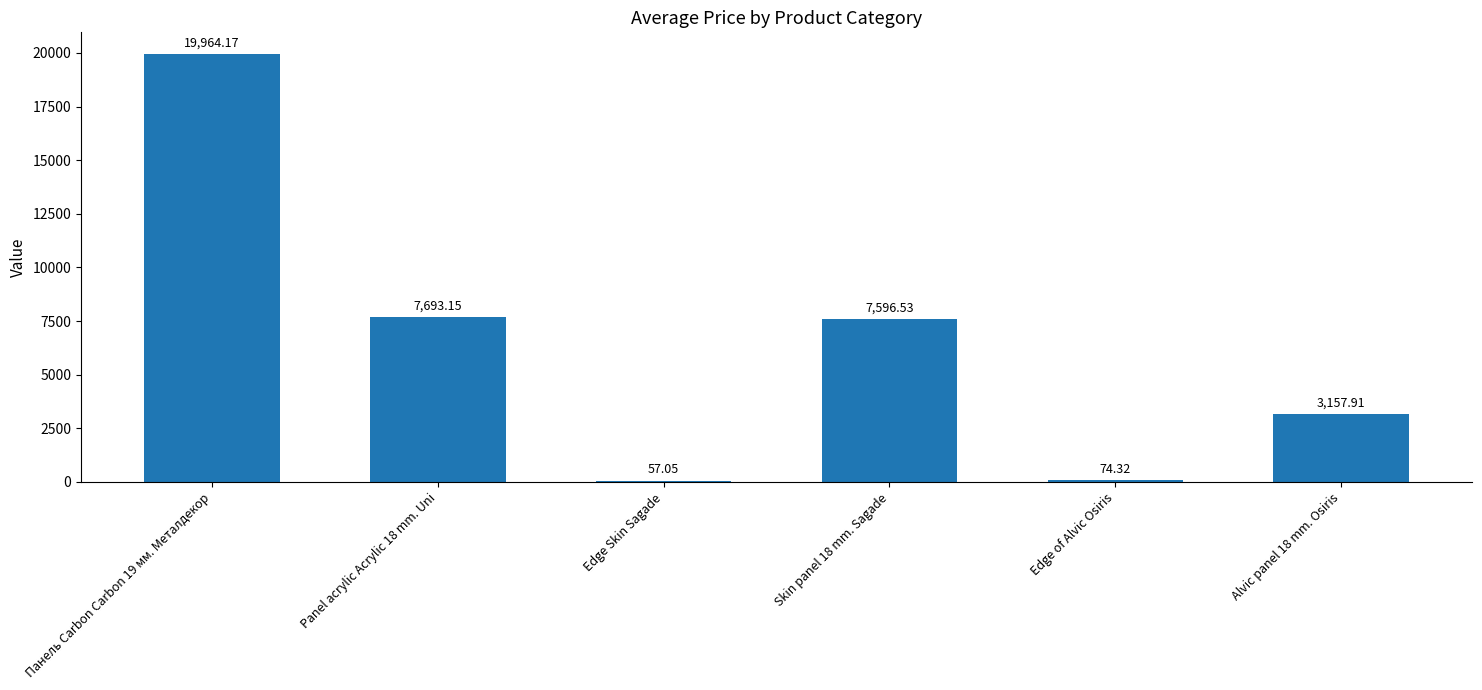

At which label does the data first exceed 7596?

Панель Carbon Carbon 19 мм. Металдекор